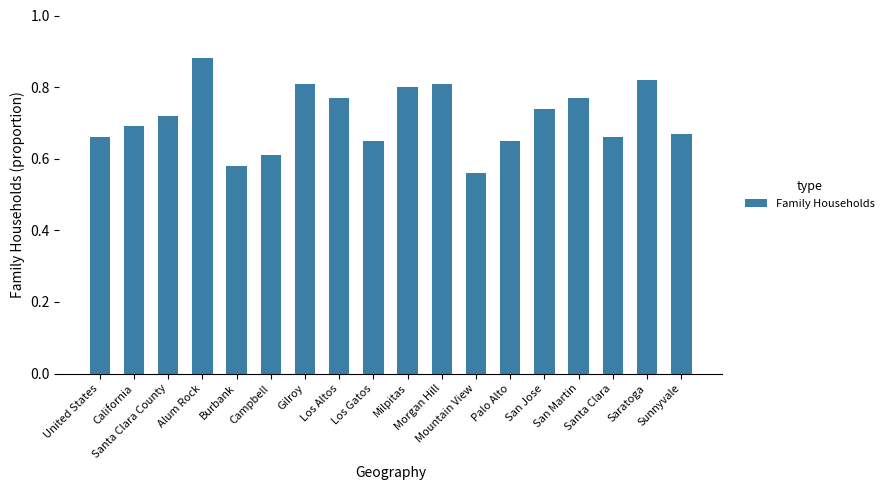

What is the difference between the maximum and minimum values?

0.3